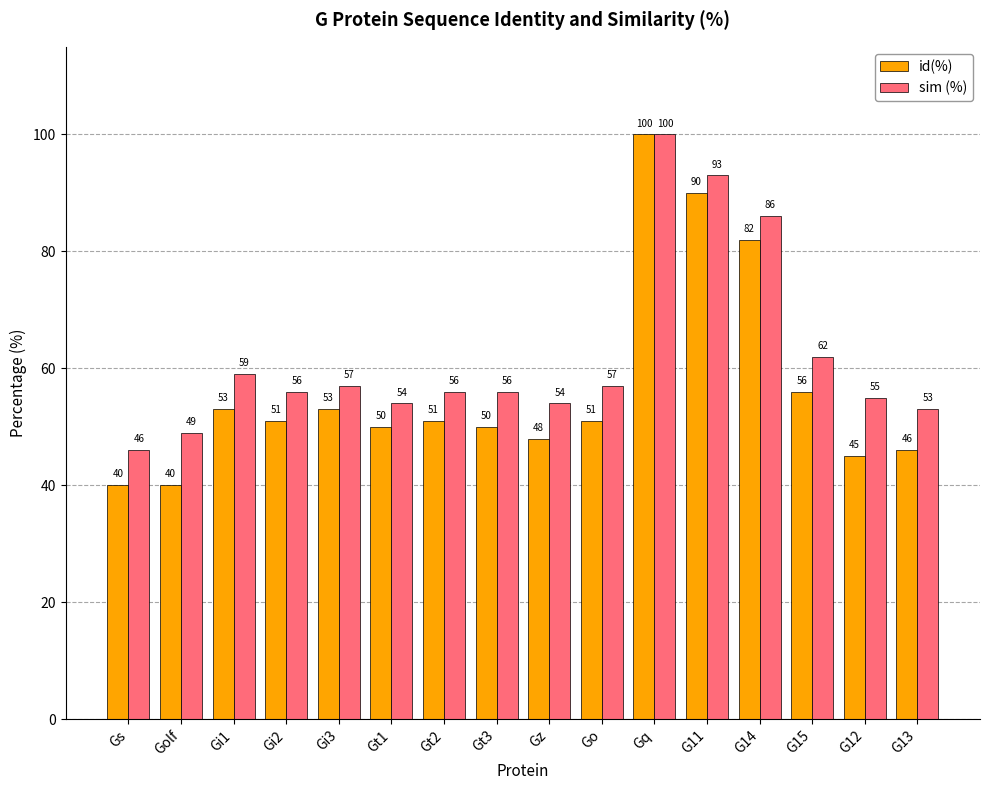

Is the value of sim (%) at Go greater than the value of id(%) at Gi2?

Yes